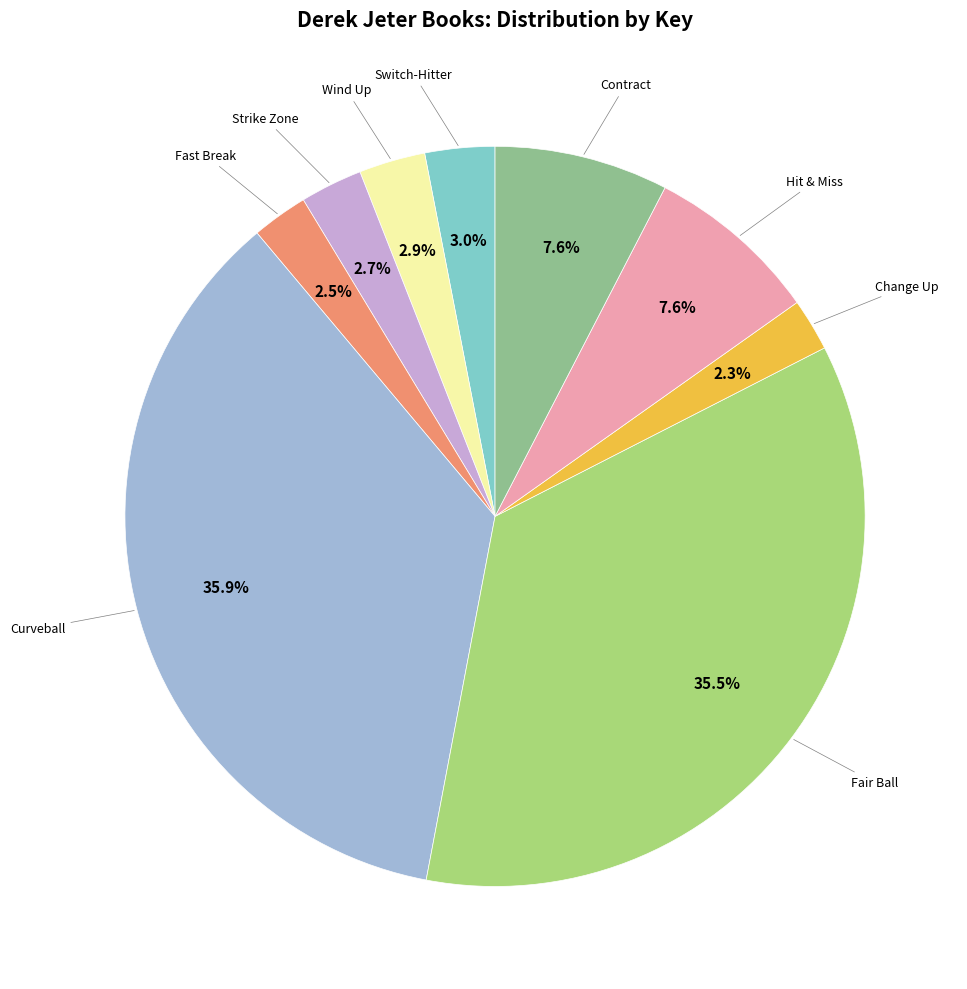

Is there any slice that represents more than half of the pie?

No